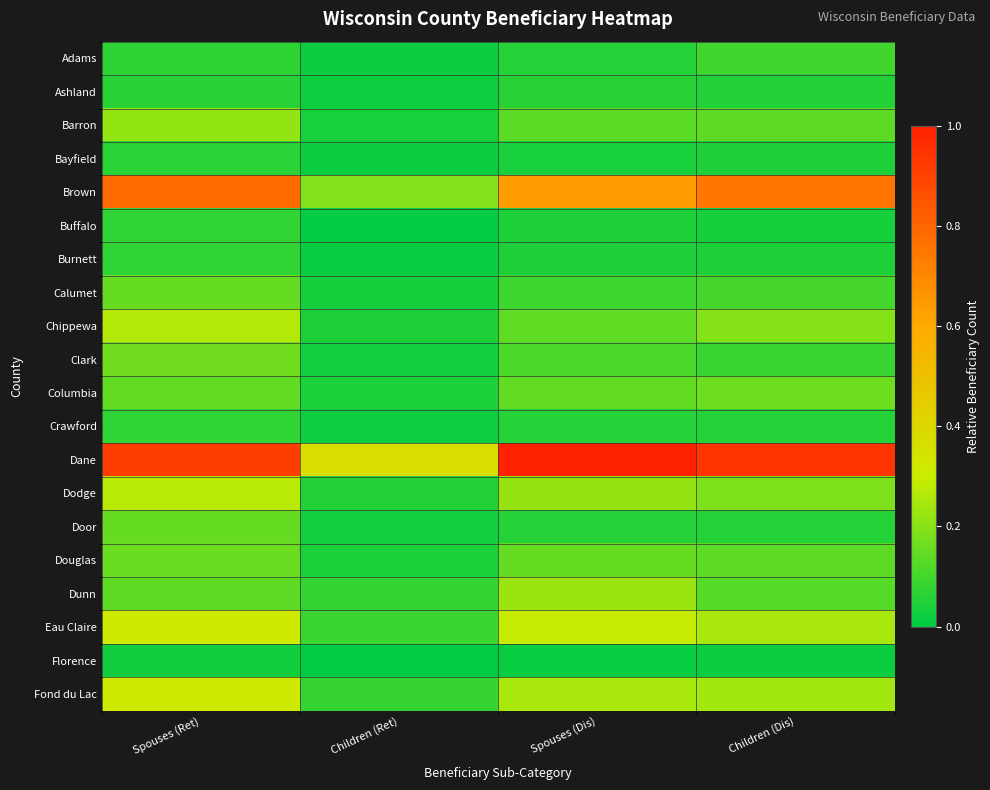

Which category has the highest value across all series?

Spouses (Dis)